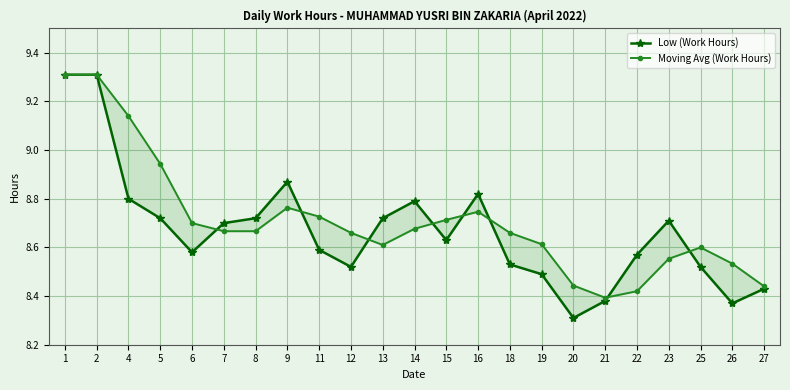

Rank the categories by Low (Work Hours) value from highest to lowest.

1, 2, 9, 16, 4, 14, 5, 8, 13, 23, 7, 15, 11, 6, 22, 18, 12, 25, 19, 27, 21, 26, 20